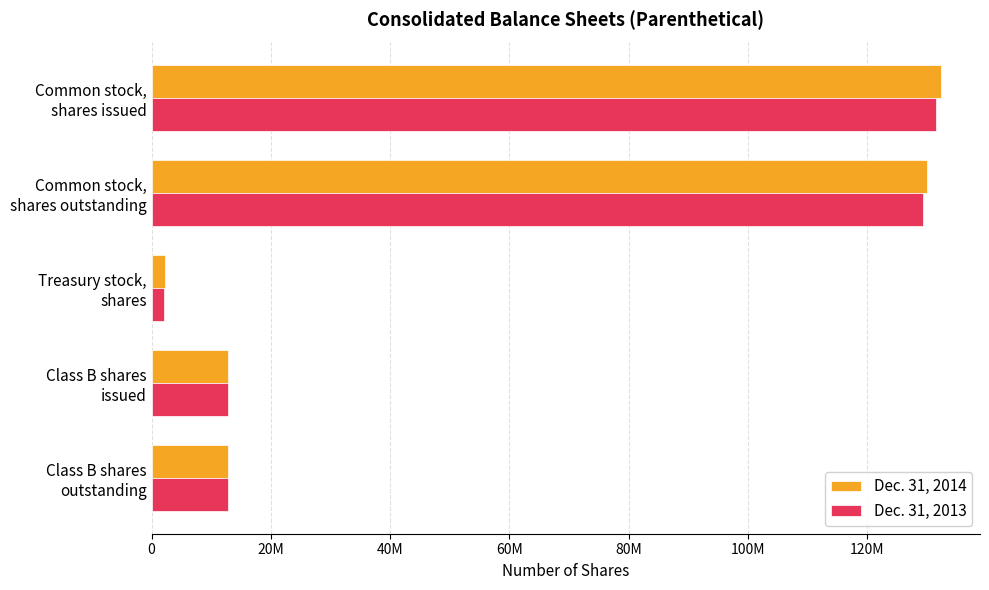

What is the lowest value of the Dec. 31, 2014 series?

2194173